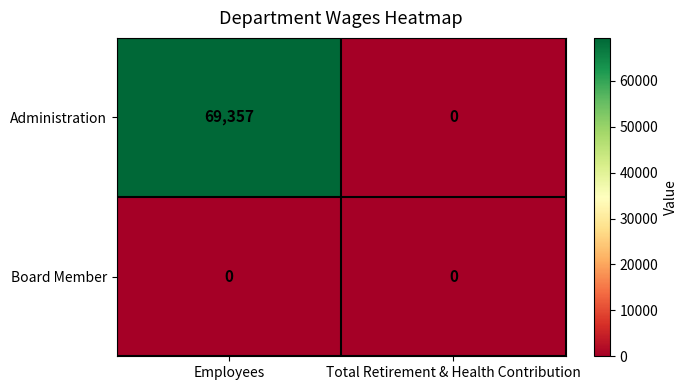

Reading left to right, what are all the values shown in this chart?

Administration: 69357	0
Board Member: 0	0